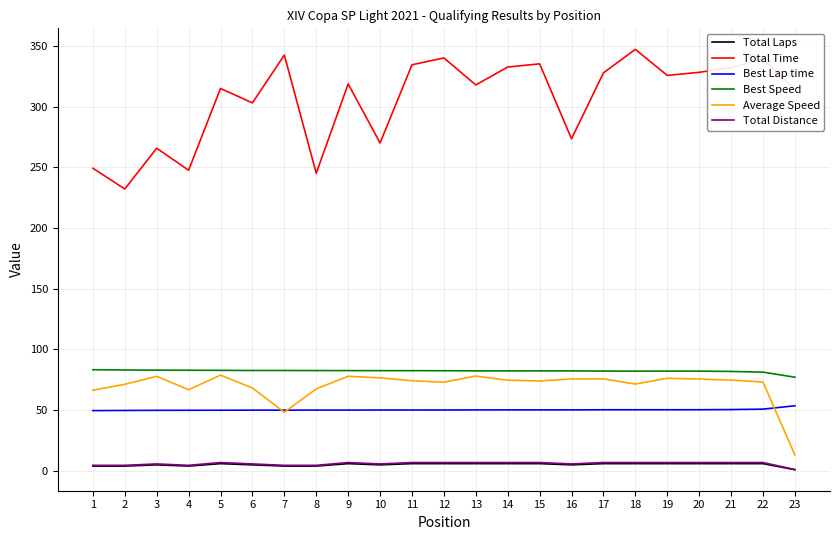

True or false: Best Lap time and Best Speed cross at least once.

False